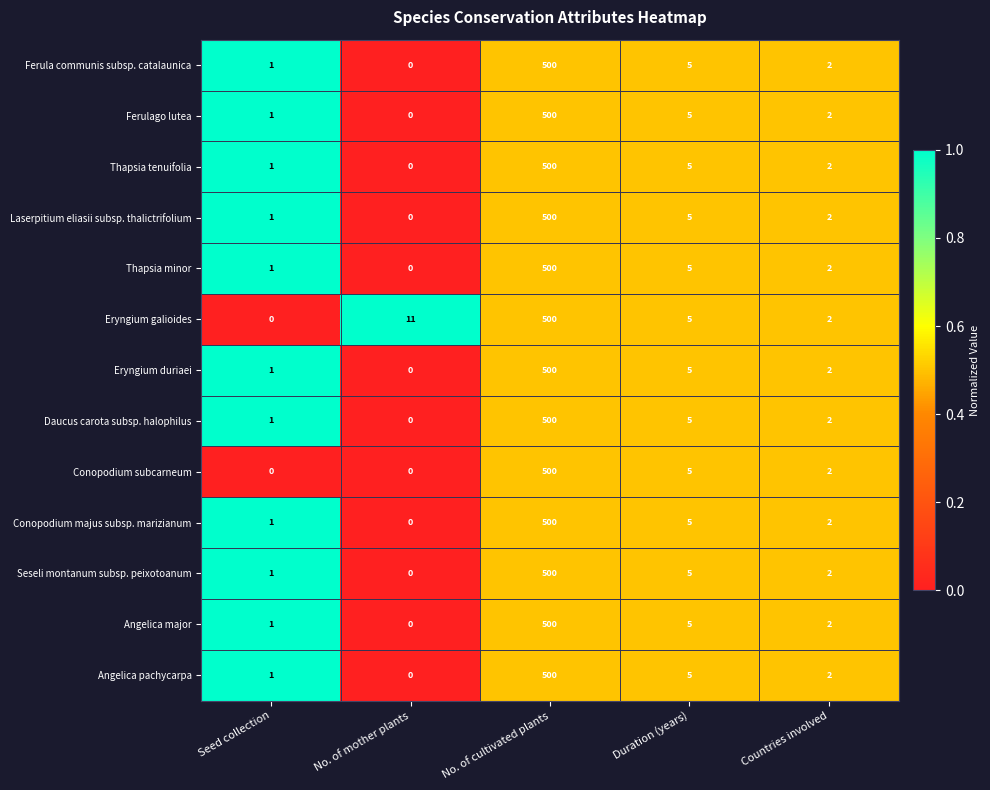

List the labels in order of Seseli montanum subsp. peixotoanum value, smallest first.

No. of mother plants, Seed collection, Countries involved, Duration (years), No. of cultivated plants